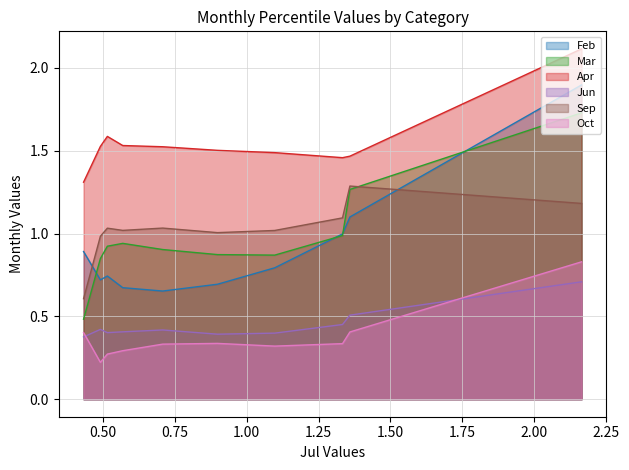

Rank the series at pct45 from highest to lowest value.

Apr, Sep, Mar, Feb, Jun, Oct